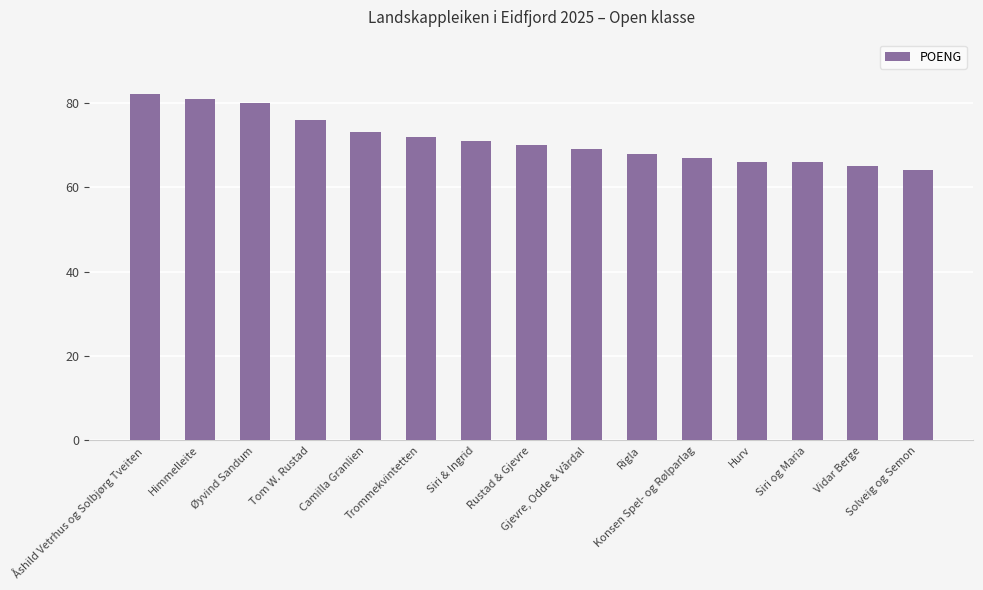

The value at Tom W. Rustad is 49. True or false?

False